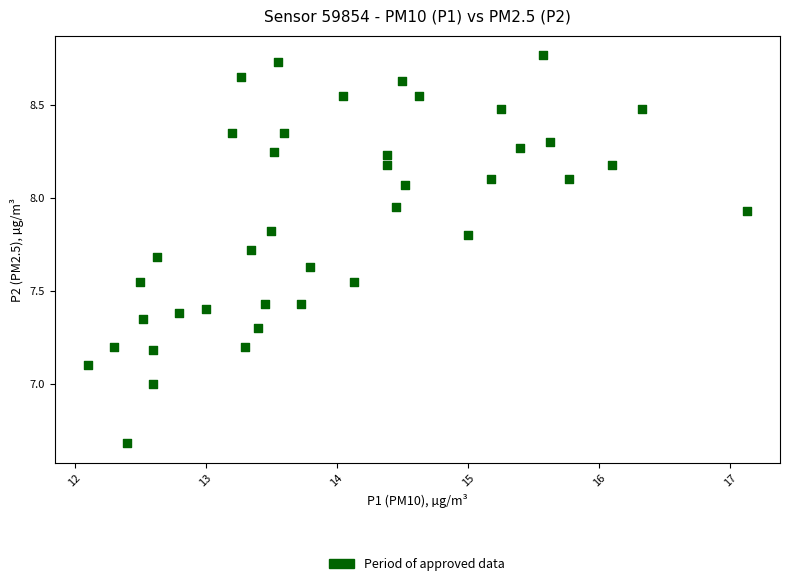

What is the range of X values (max minus min)?

5.0